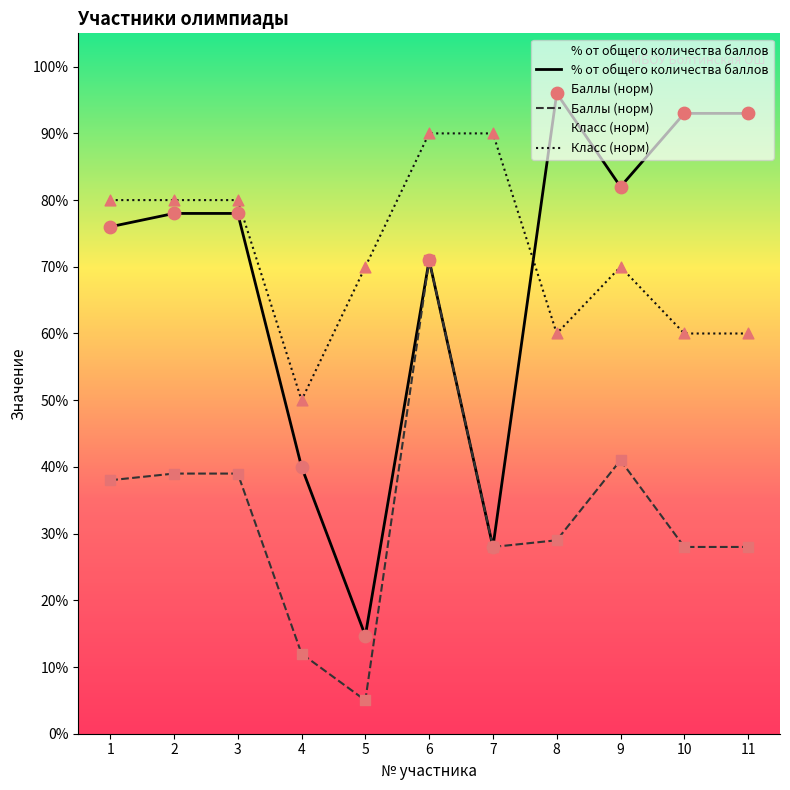

At which category is the sum across all series the highest?

6